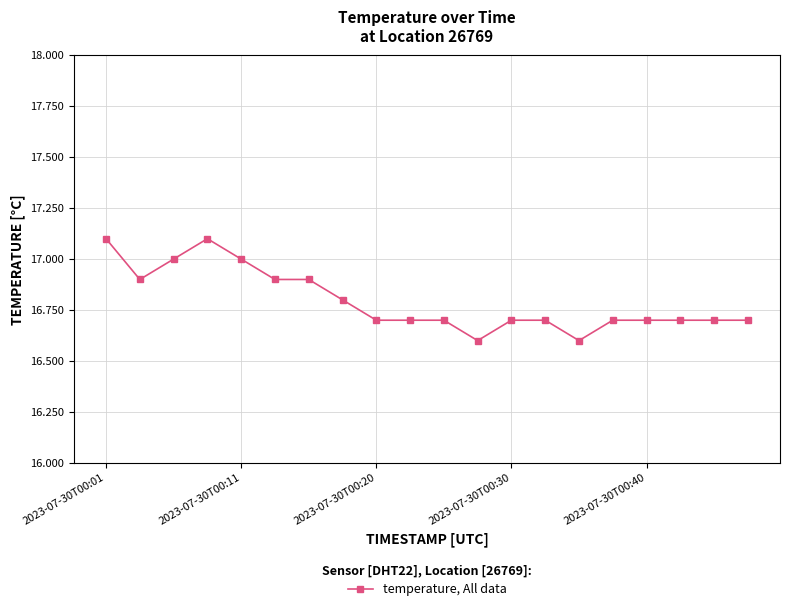

What is the minimum value shown in the chart?

16.6